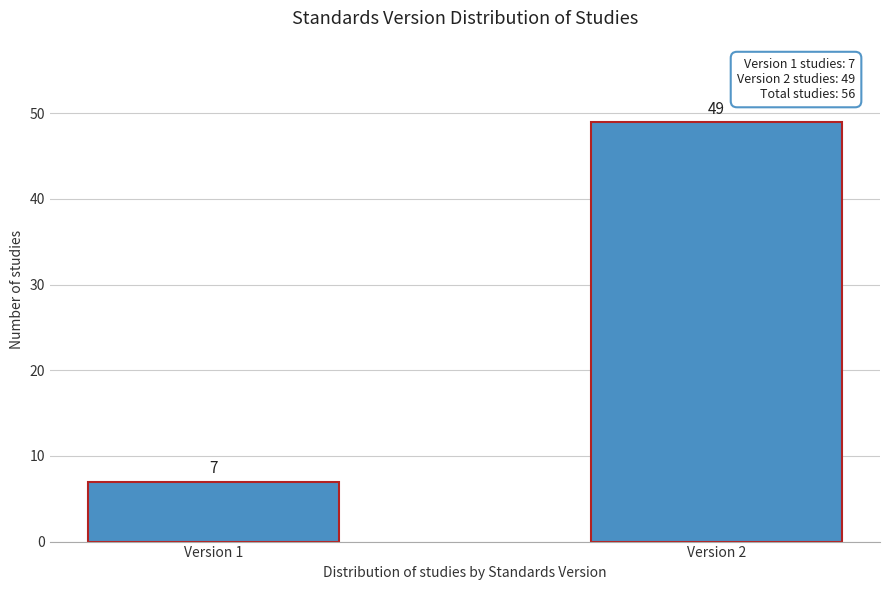

Reading left to right, extract all data points from this chart.

Version 1=7	Version 2=49